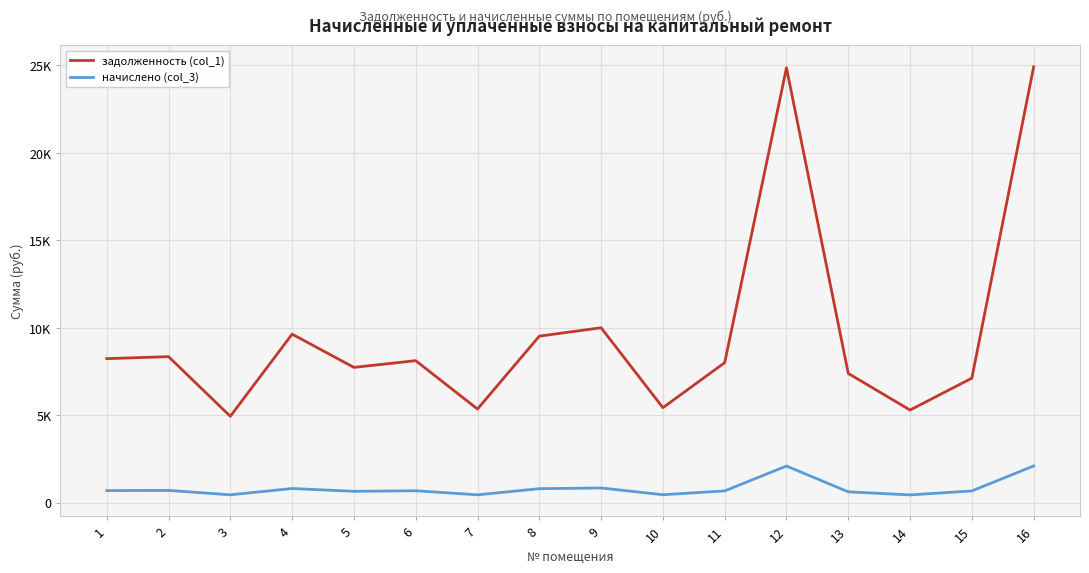

What are all the series names shown in the legend?

задолженность (col_1), начислено (col_3)